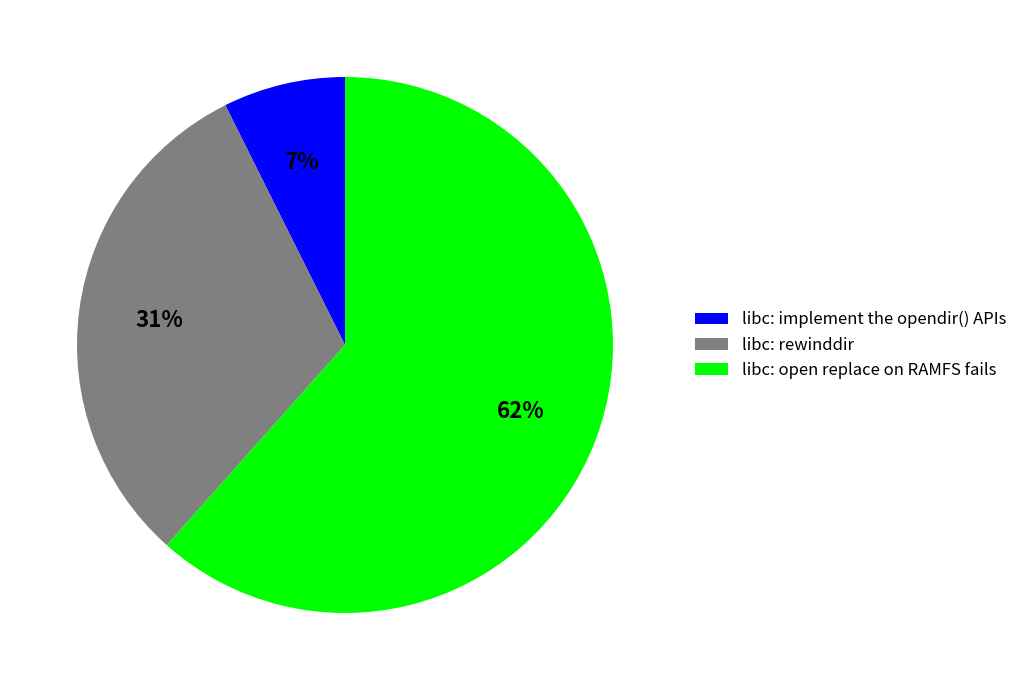

Rank the categories by value from highest to lowest.

libc: open replace on RAMFS fails, libc: rewinddir, libc: implement the opendir() APIs